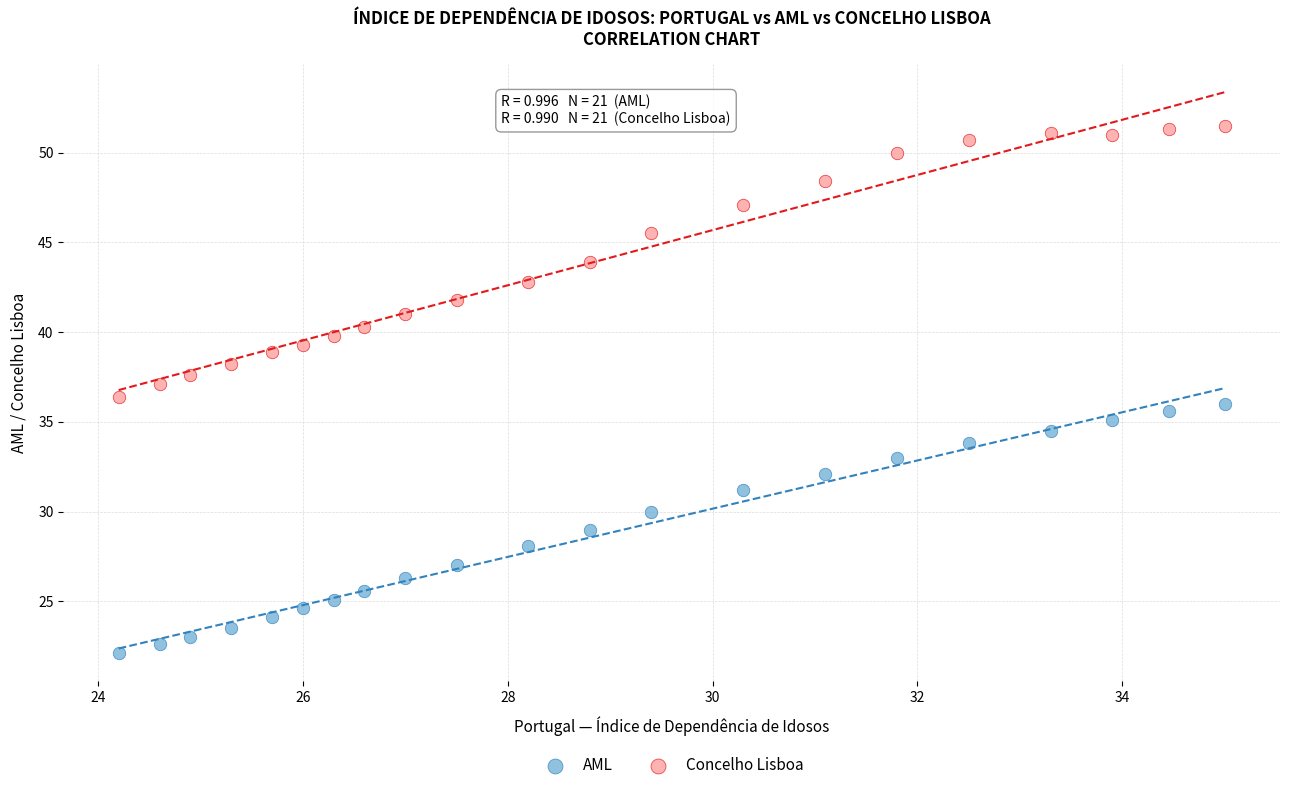

Which series has the largest Y range (max minus min)?

Concelho Lisboa